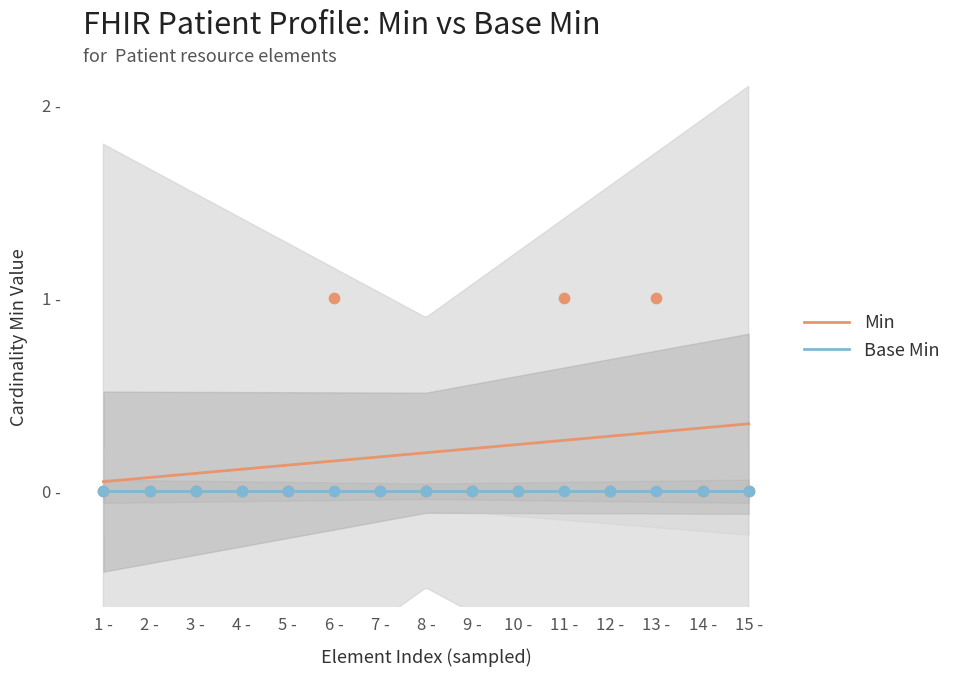

Which series reaches the maximum Y coordinate?

Min